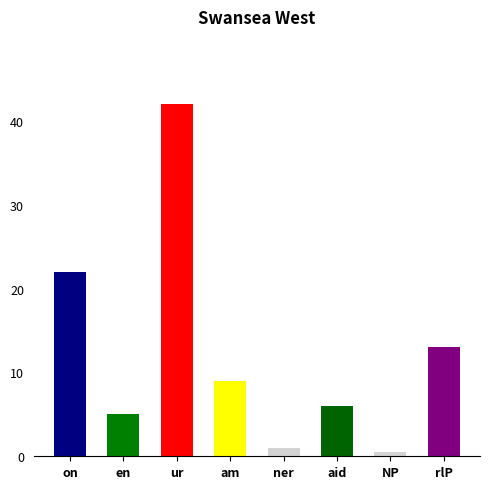

Rank the categories by value from highest to lowest.

ur, on, rlP, am, aid, en, ner, NP